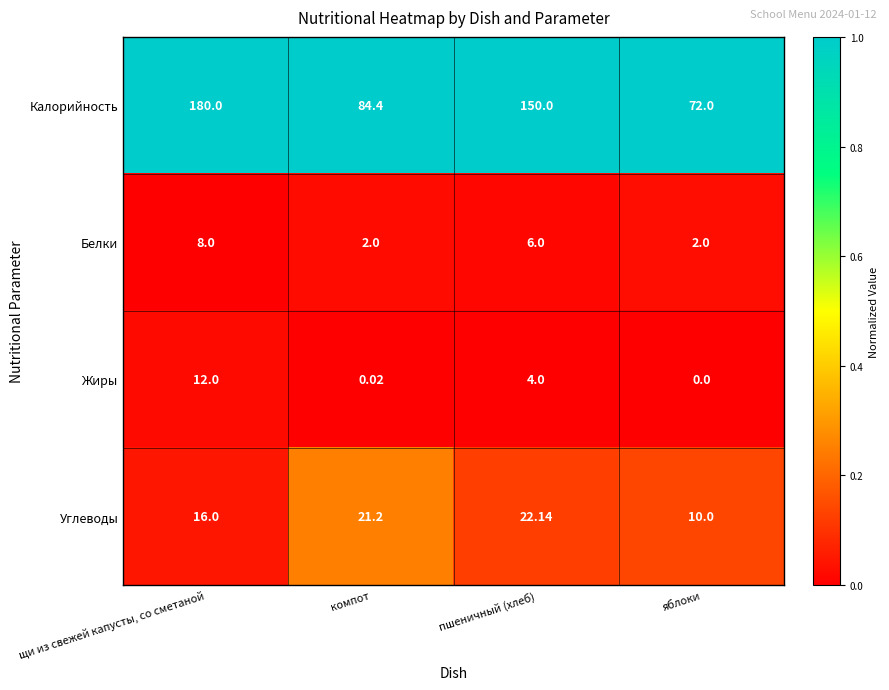

Which series has the largest range (max minus min)?

Калорийность